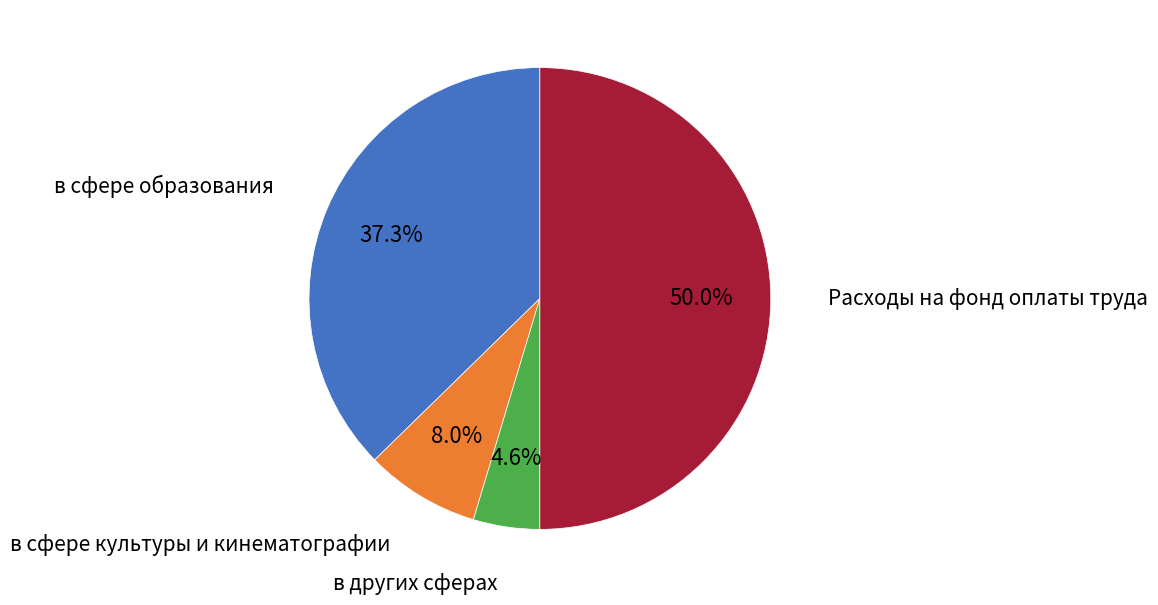

Combined, do Расходы на фонд оплаты труда and в сфере культуры и кинематографии account for over 50%?

Yes